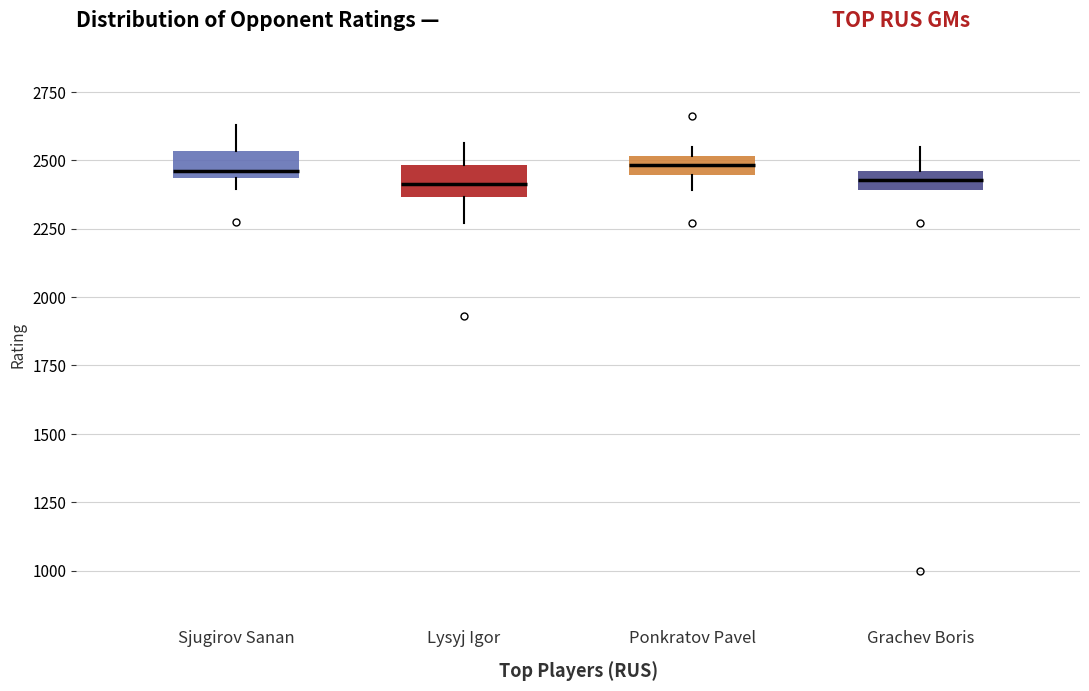

Where does the median line of the box for Lysyj Igor sit on the y-axis? The values are not printed on the chart, so give them approximately, as read against the axis.

2400